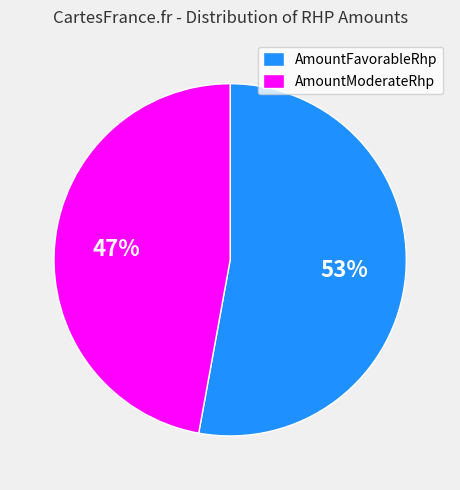

True or false: AmountFavorableRhp accounts for 38% of the total.

False